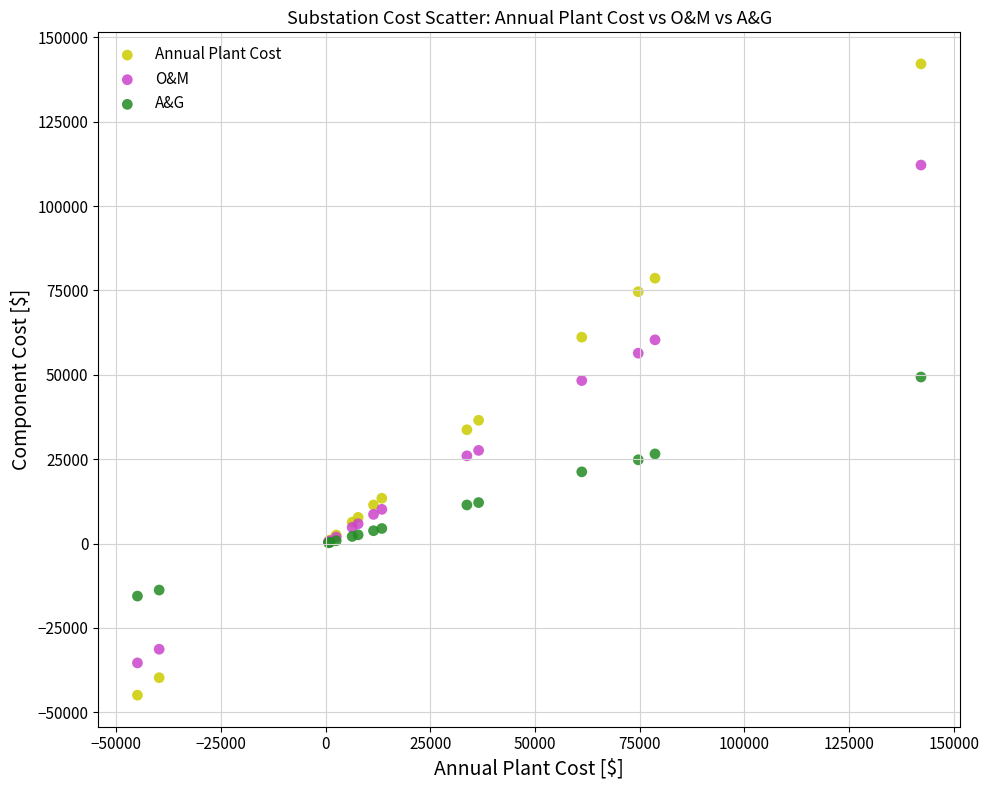

What are all the series names shown in the legend?

Annual Plant Cost, O&M, A&G